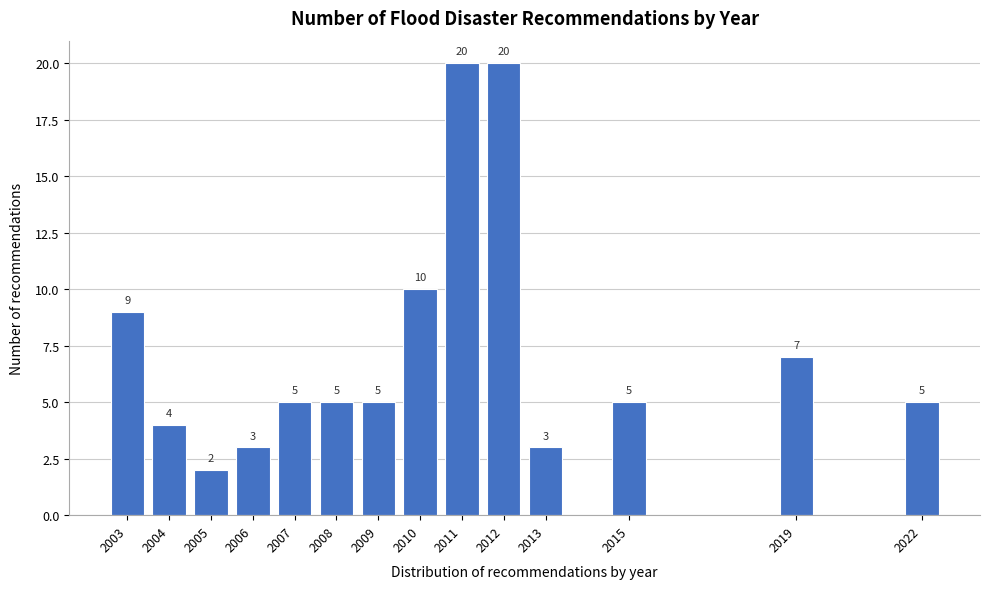

Reading left to right, extract all data points from this chart.

9	4	2	3	5	5	5	10	20	20	3	5	7	5